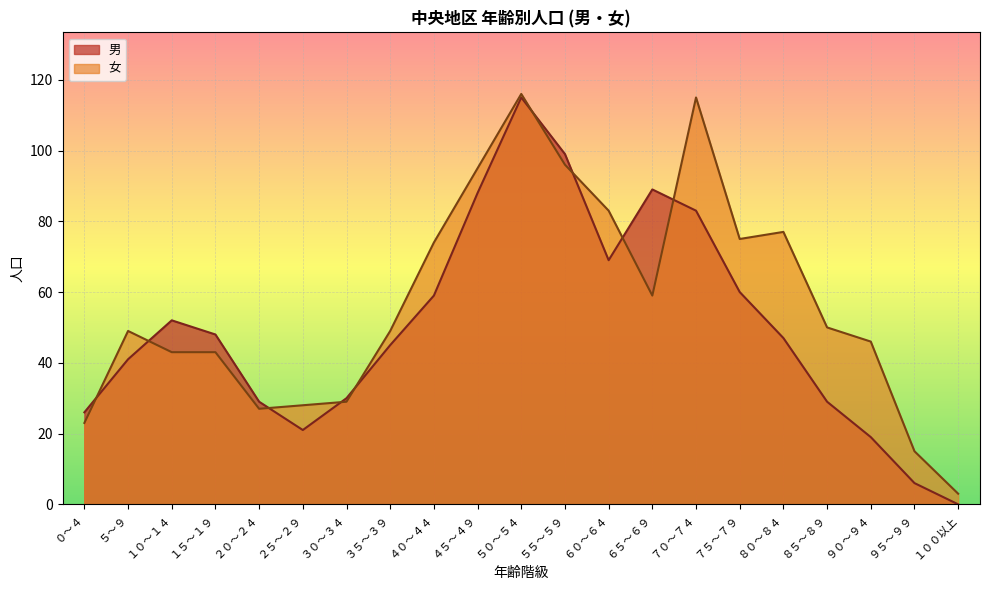

Where is the first local minimum for 女?

２０～２４